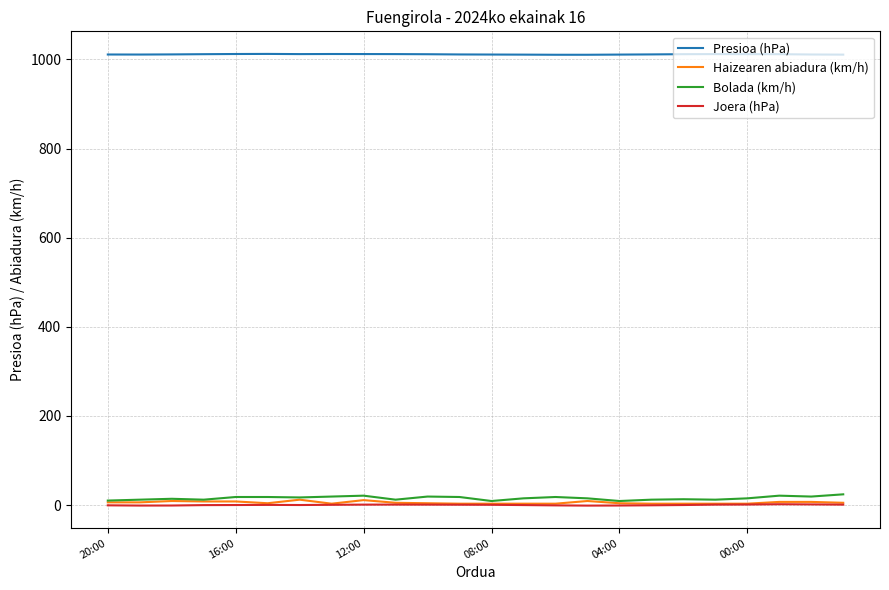

True or false: Joera (hPa) has more than 0 interior local peaks.

True